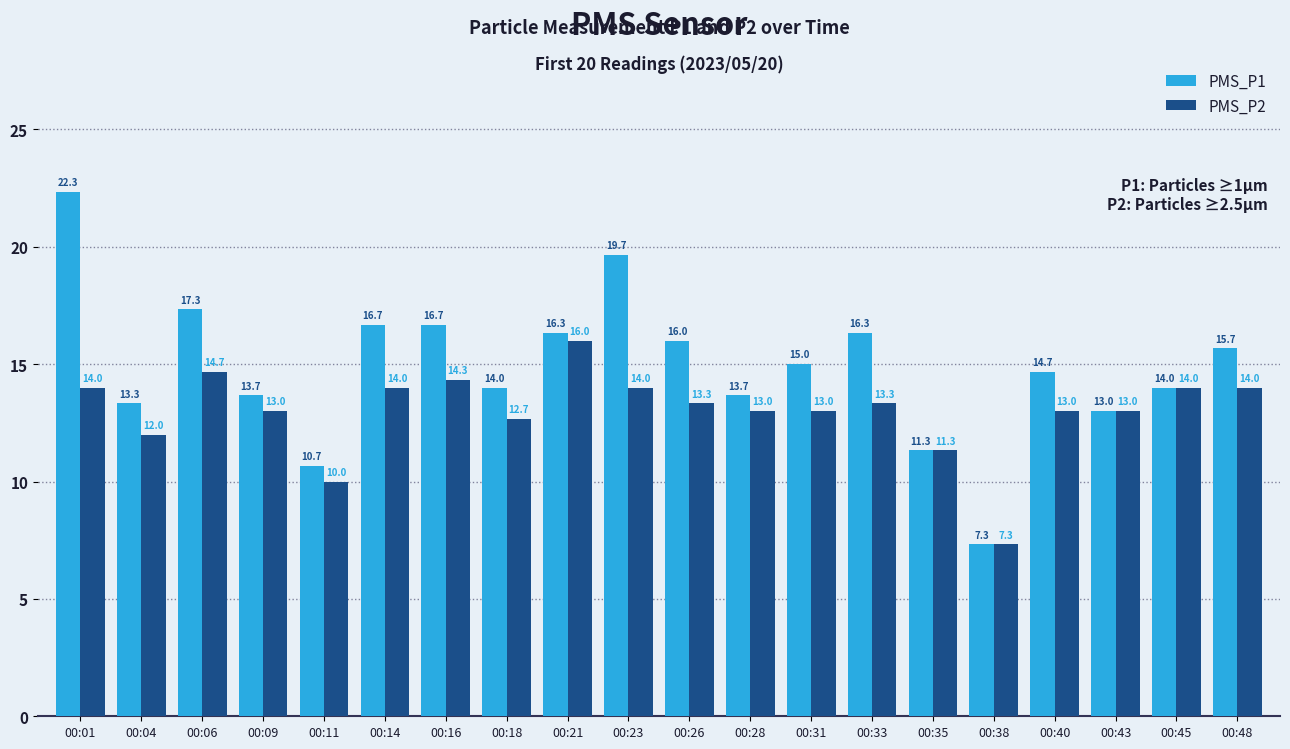

What is the value of the PMS_P1 bar at the 5th from the left?

10.7